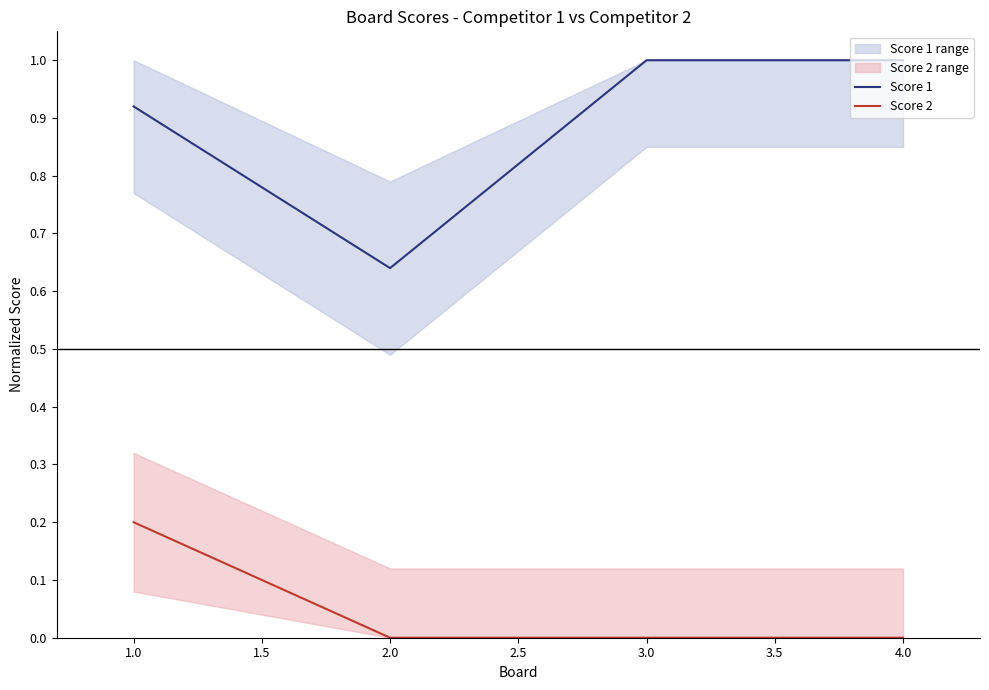

Which series has the largest total across all categories?

Score 1